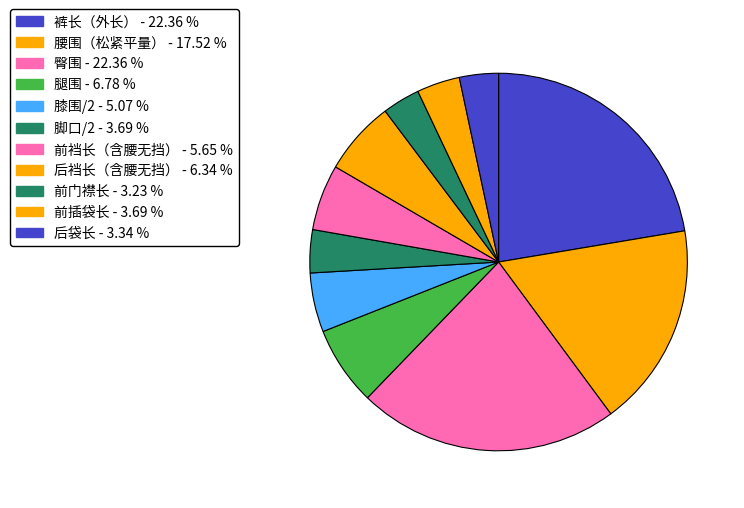

How many slices are in this pie chart?

11